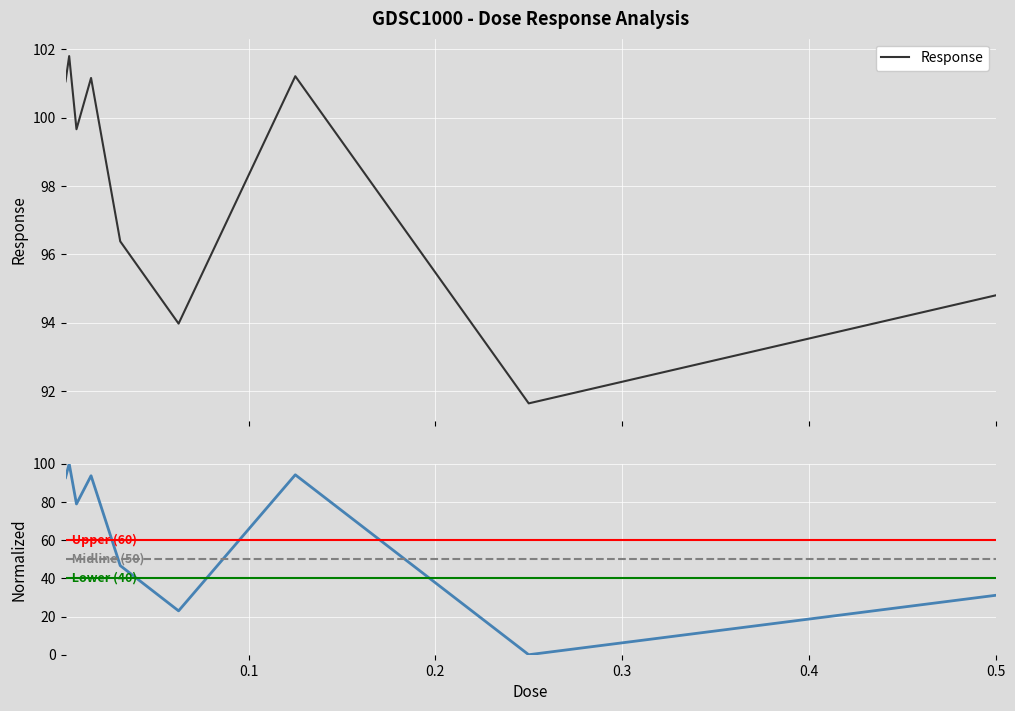

Reading left to right, list all the values displayed in this chart.

0.00195312=101.1	0.00390625=101.8	0.0078125=99.7	0.015625=101.2	0.03125=96.4	0.0625=94.0	0.125=101.2	0.25=91.6	0.5=94.8